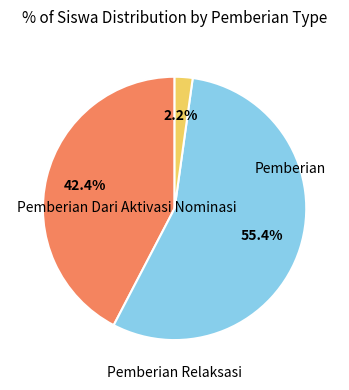

Is there any slice that represents more than half of the pie?

Yes